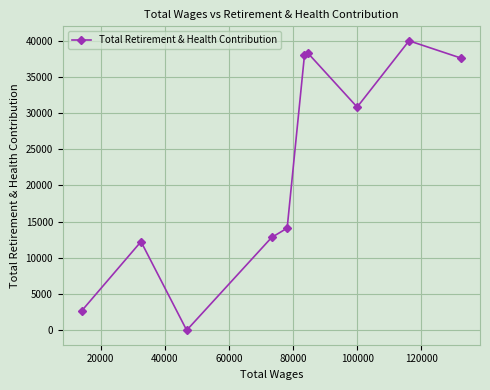

What is the maximum value shown in the chart?

39986